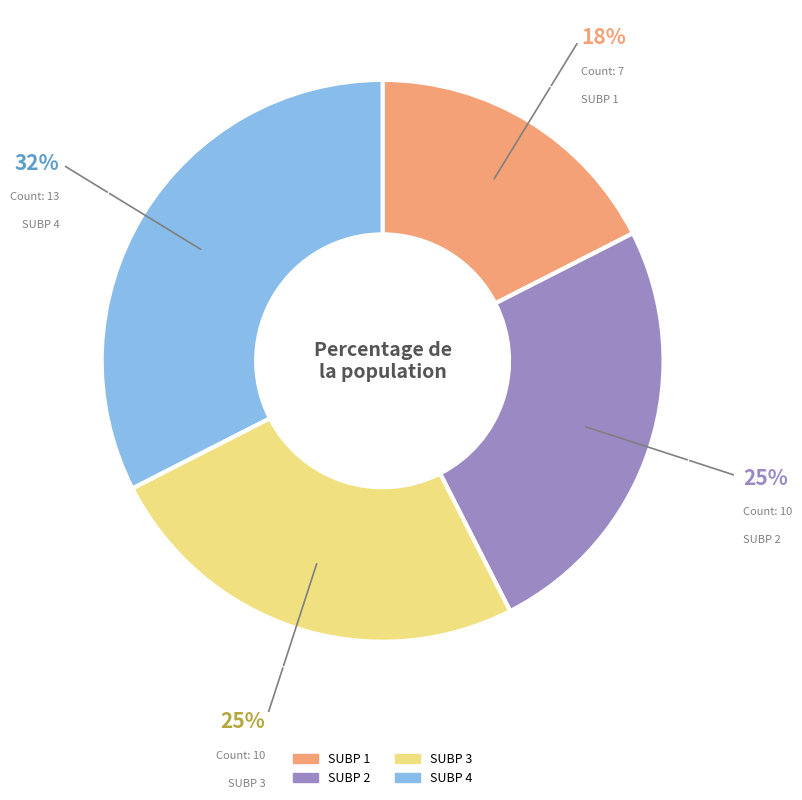

Count the number of slices in the pie.

4